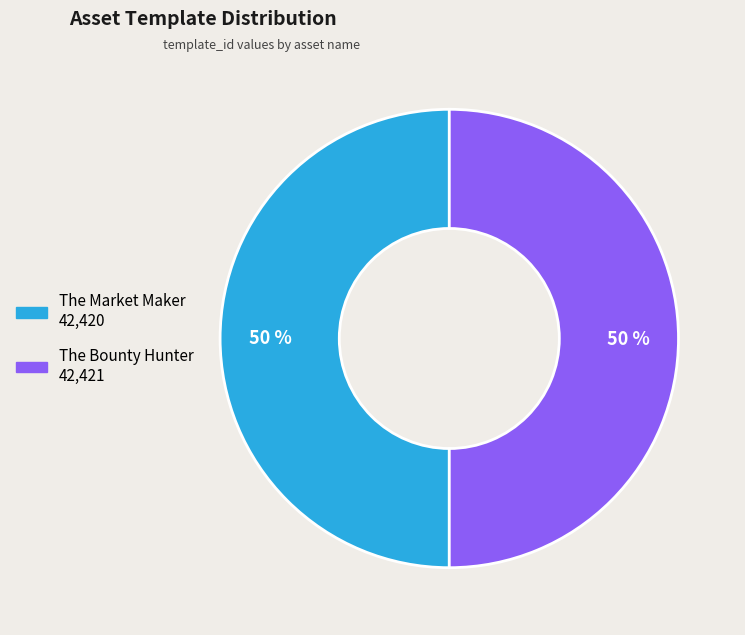

To the nearest percent, what is the average slice percentage?

50%